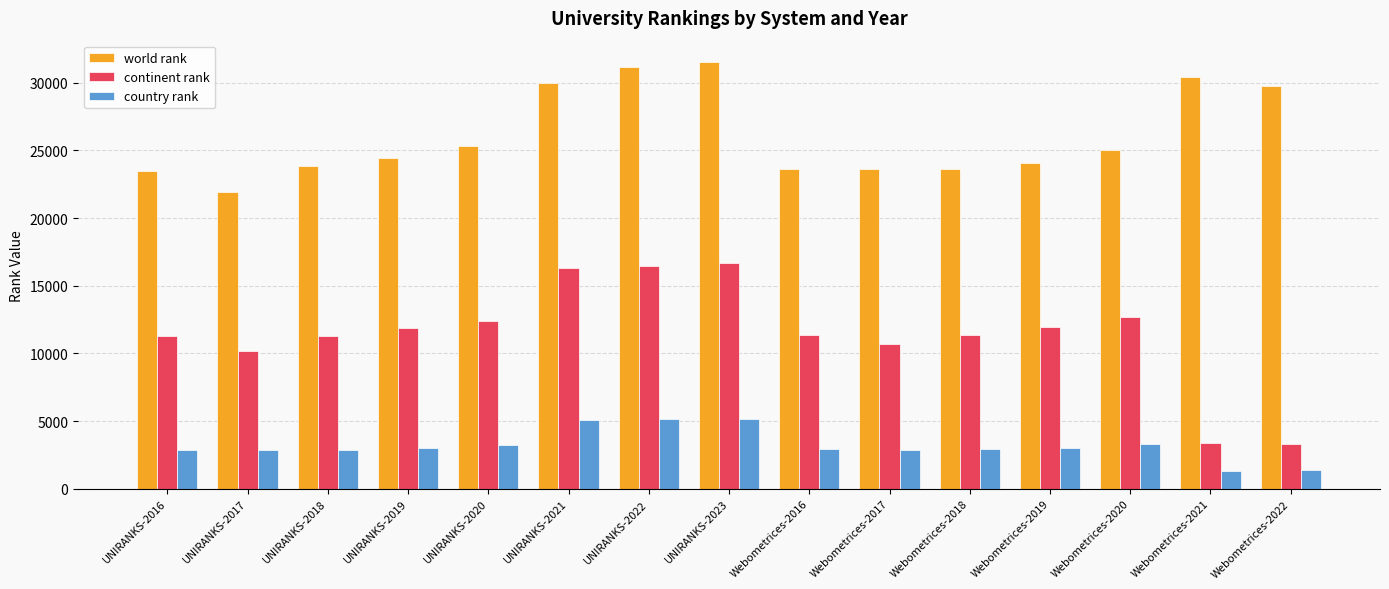

How many groups of bars are there?

15